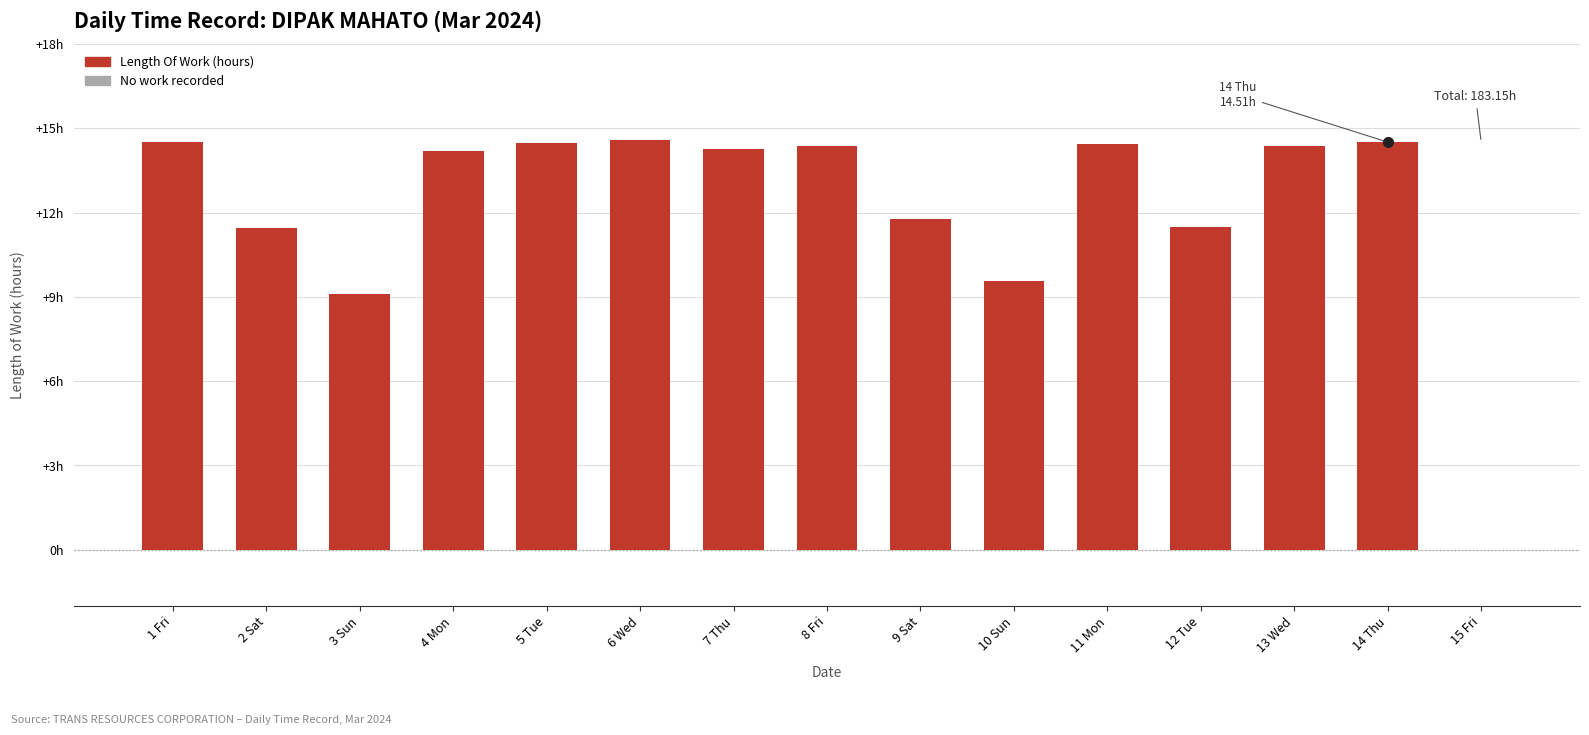

What is the label of the 11th bar from the left?

11 Mon